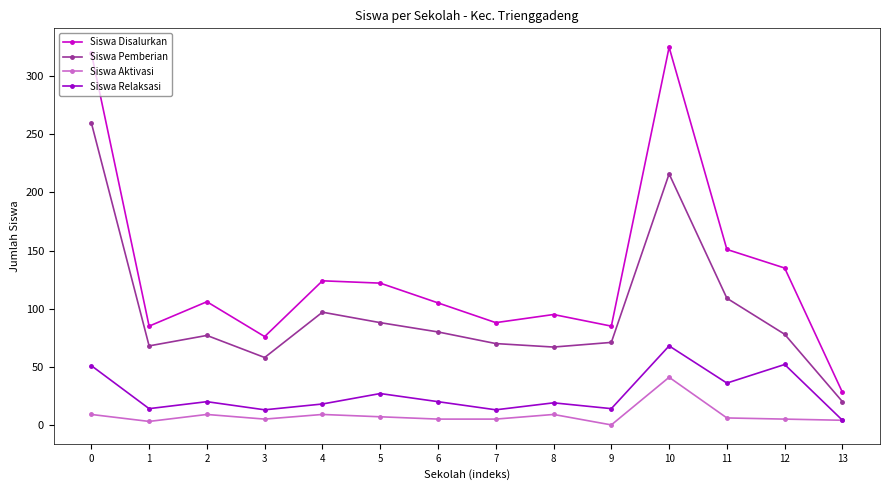

Is it true that Siswa Pemberian equals 122 at 2?

False